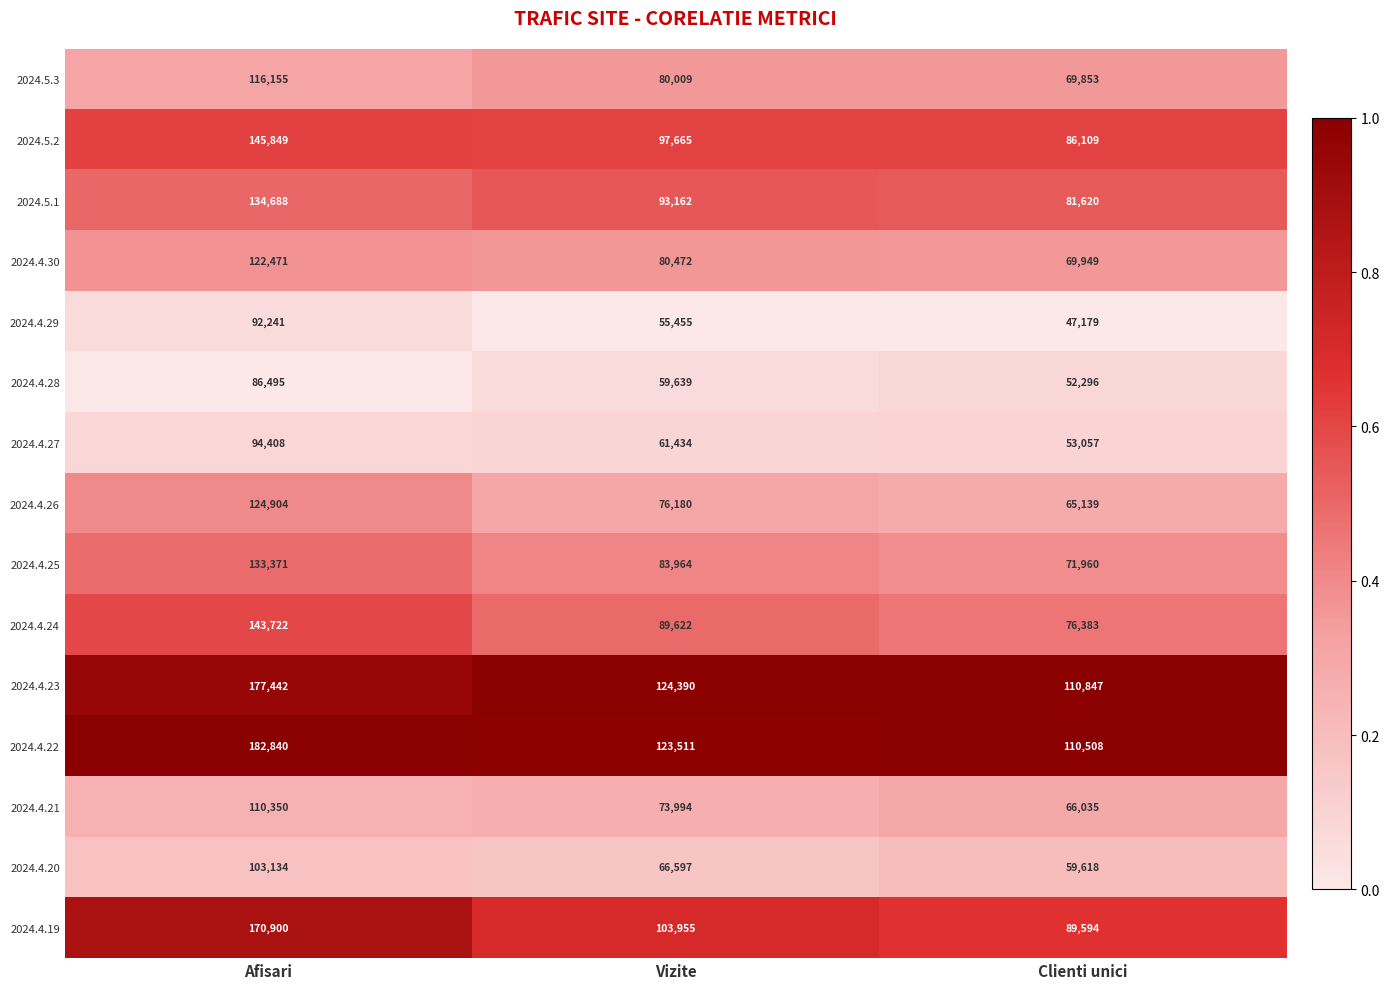

Rank the series at Afisari from highest to lowest value.

2024.4.22, 2024.4.23, 2024.4.19, 2024.5.2, 2024.4.24, 2024.5.1, 2024.4.25, 2024.4.26, 2024.4.30, 2024.5.3, 2024.4.21, 2024.4.20, 2024.4.27, 2024.4.29, 2024.4.28